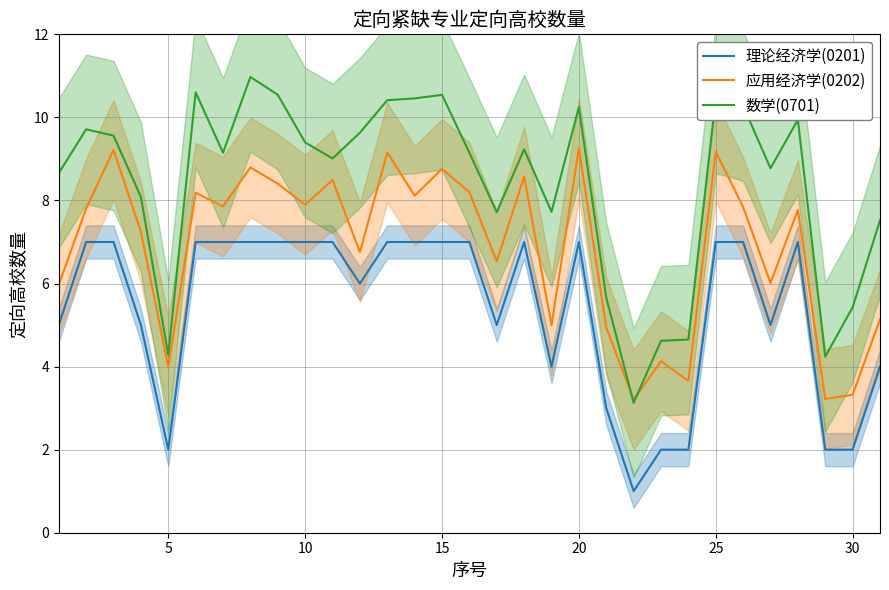

Read the 理论经济学(0201) value at 20.

7.0